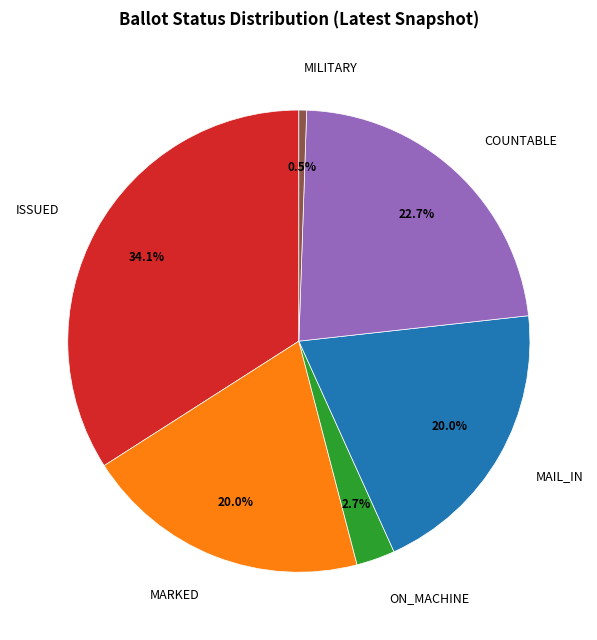

What is the smallest slice in the pie chart?

MILITARY